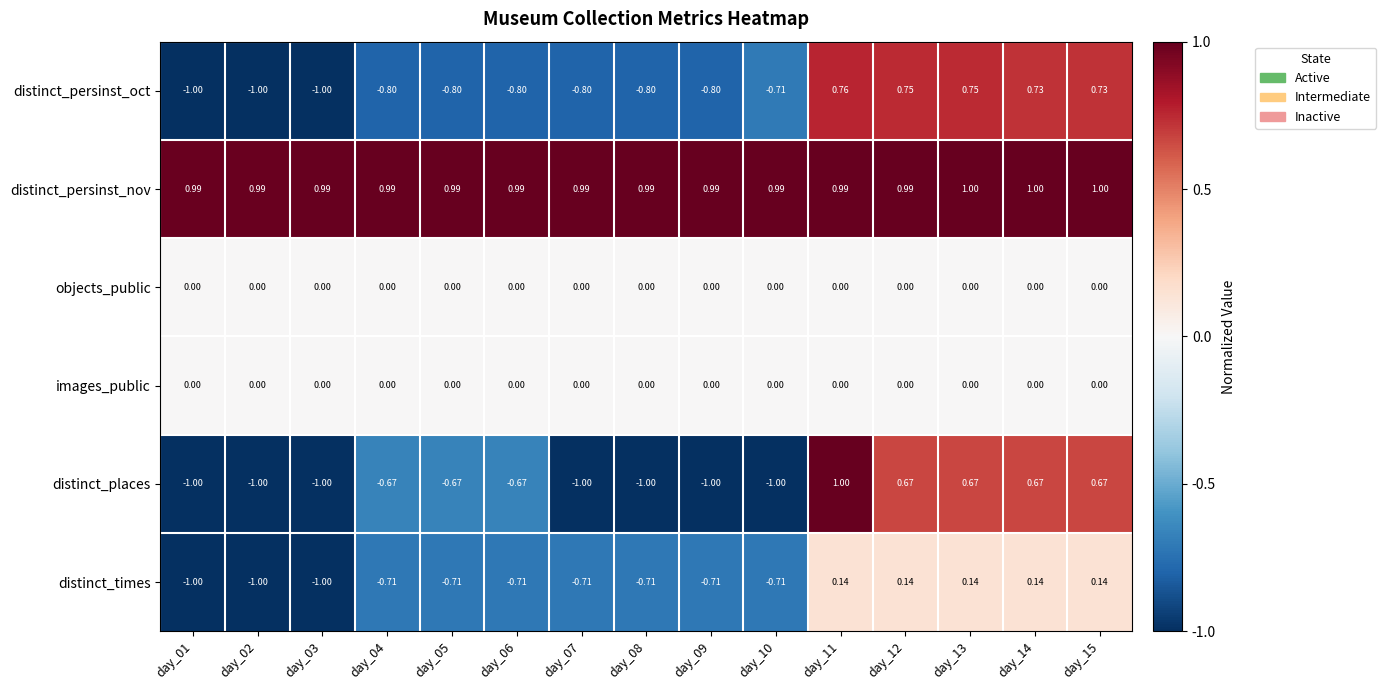

What is the minimum value shown in the chart?

-1.0